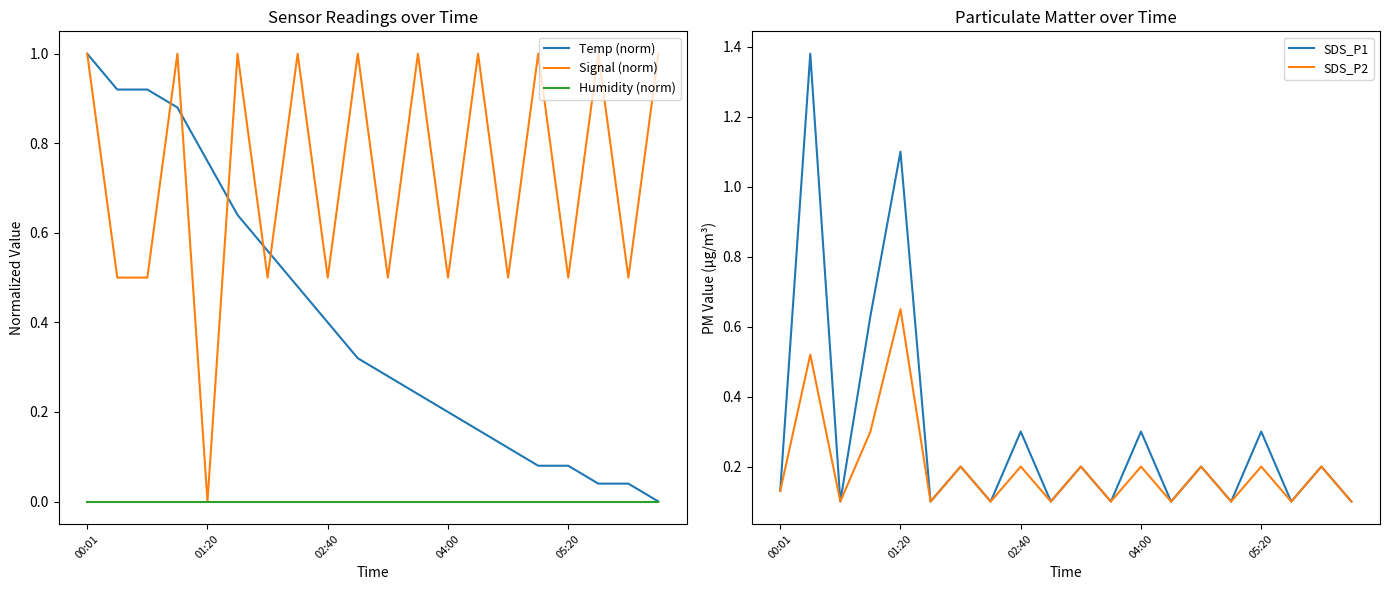

In SDS_P1, how many points are higher than both neighbors (excluding endpoints)?

9